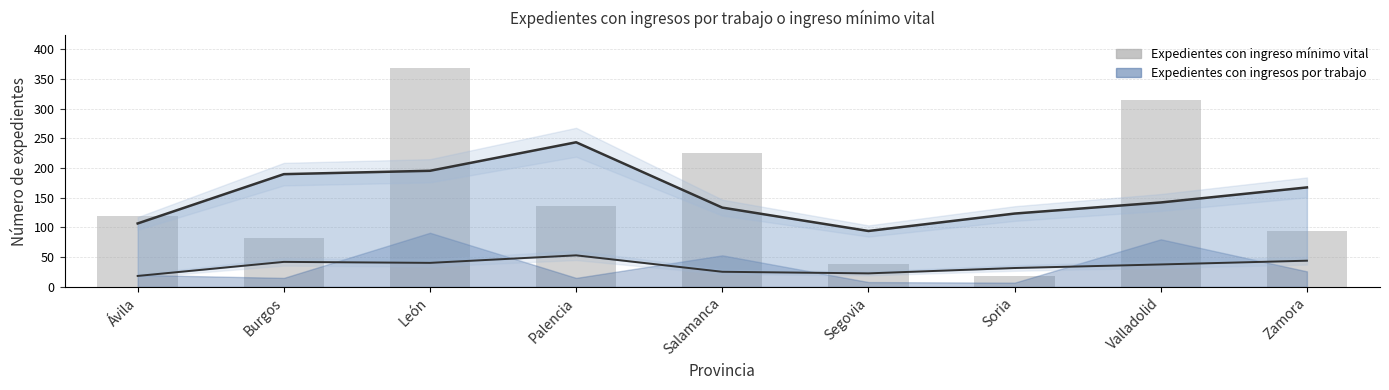

What is the ratio of the value at Soria to the value at Segovia?

0.5